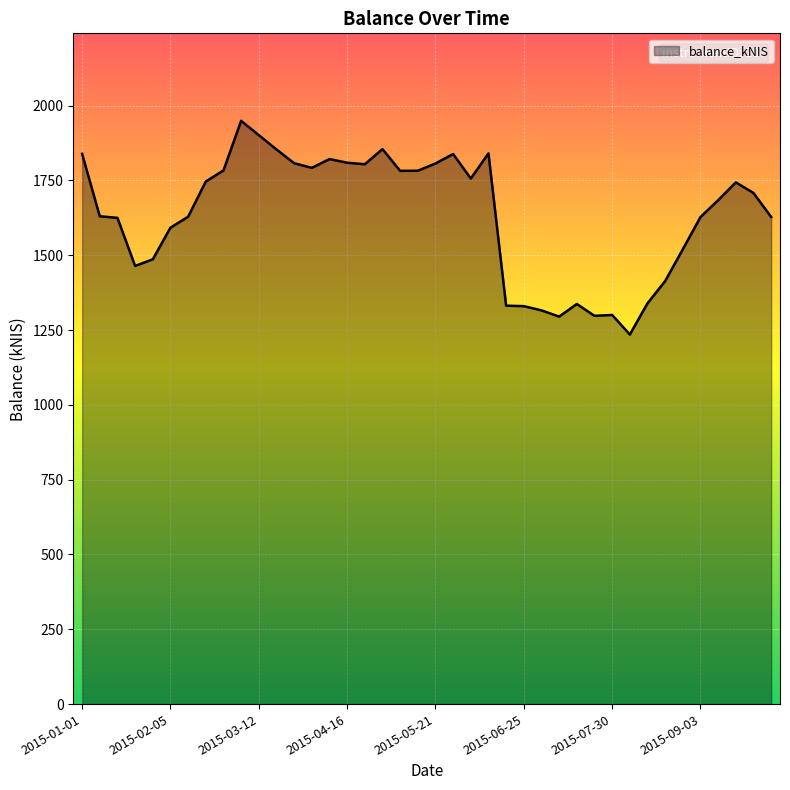

What is the greatest value displayed?

1949.0